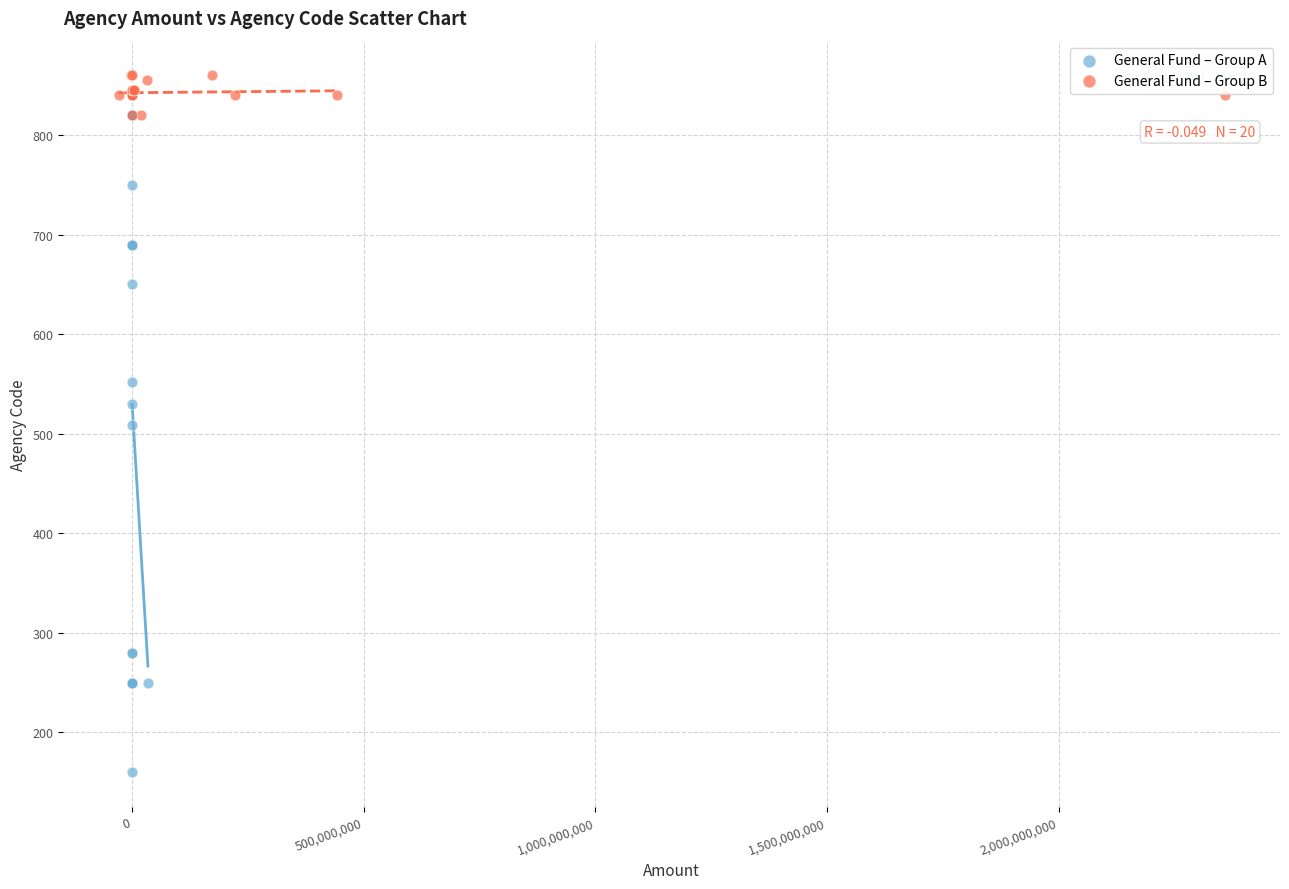

Which series has the largest Y range (max minus min)?

General Fund – Group A